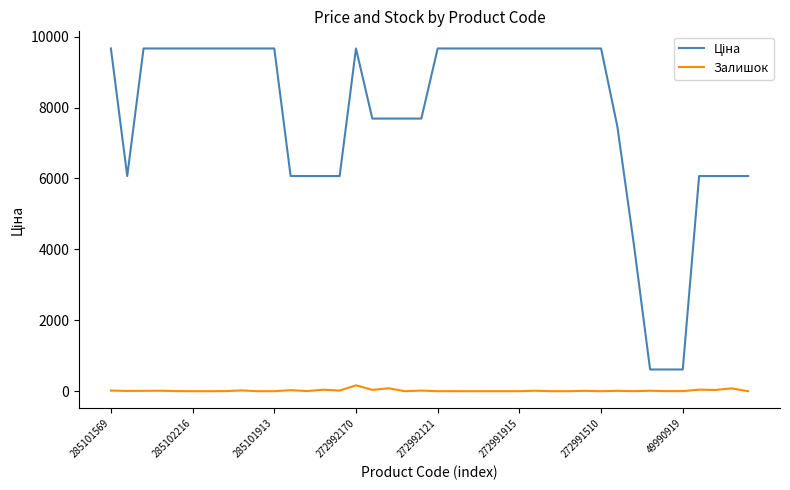

Is this an area chart (filled region under the line)?

No